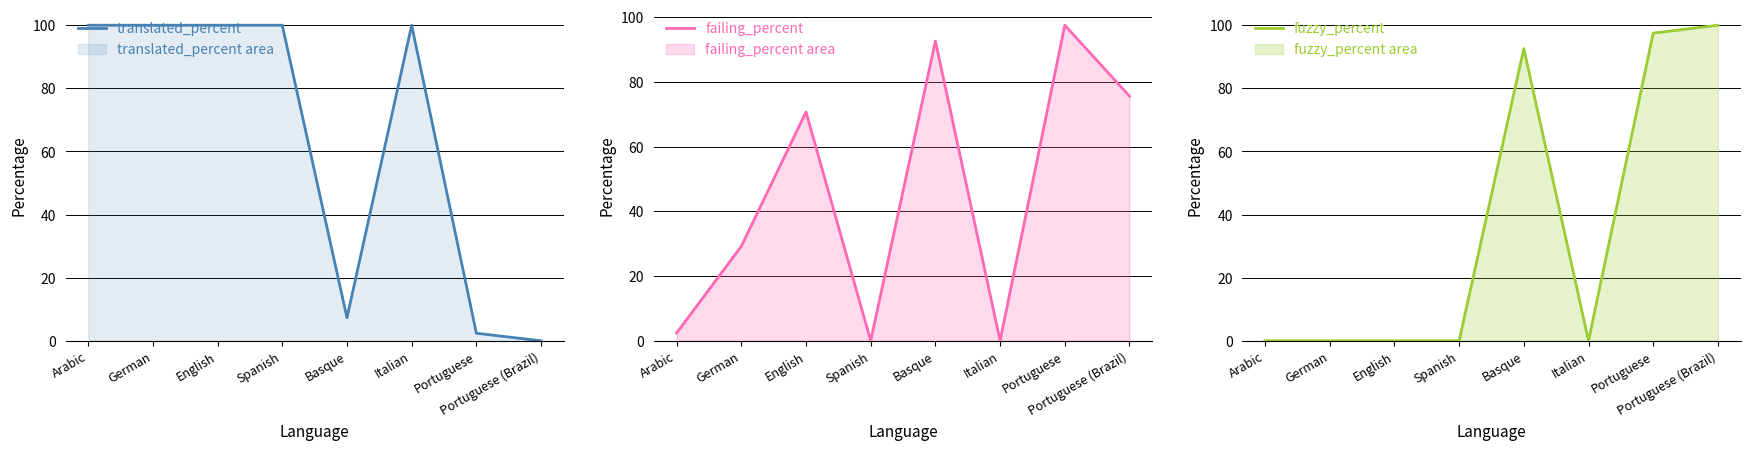

What is the sum of the failing_percent values at Basque and Portuguese?

190.1